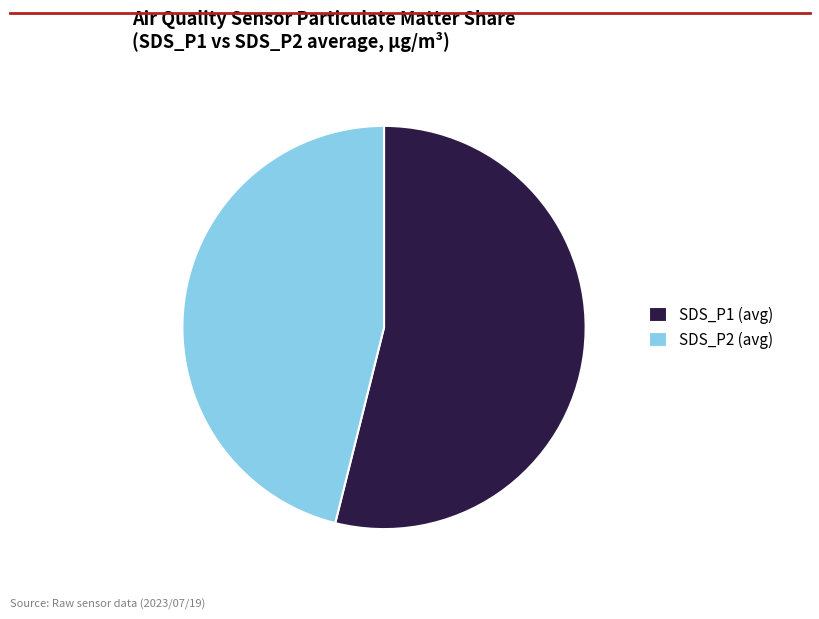

Is it true that SDS_P2 (avg) is 46% of the pie?

True